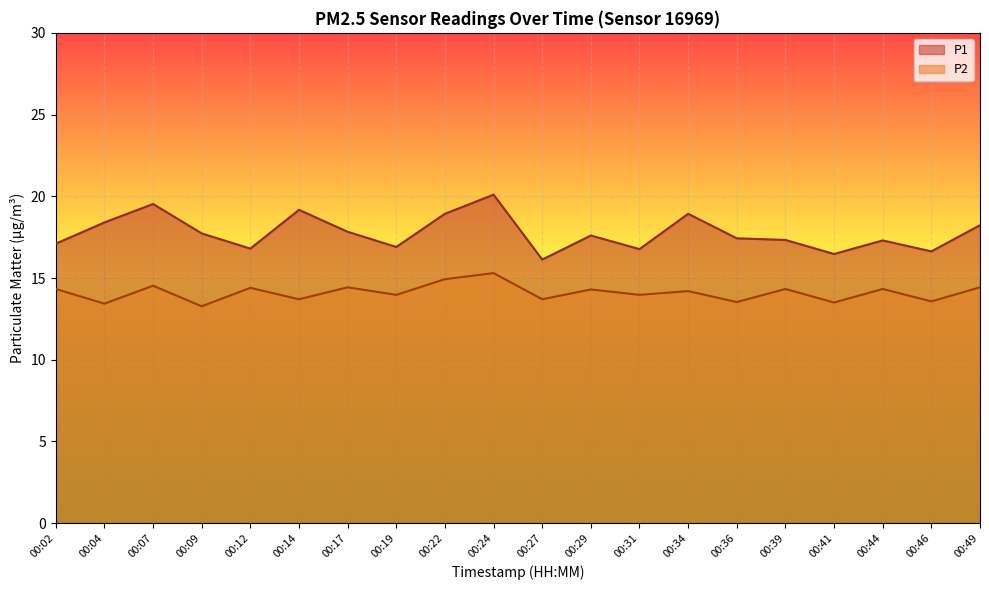

Which series has the largest total across all categories?

P1